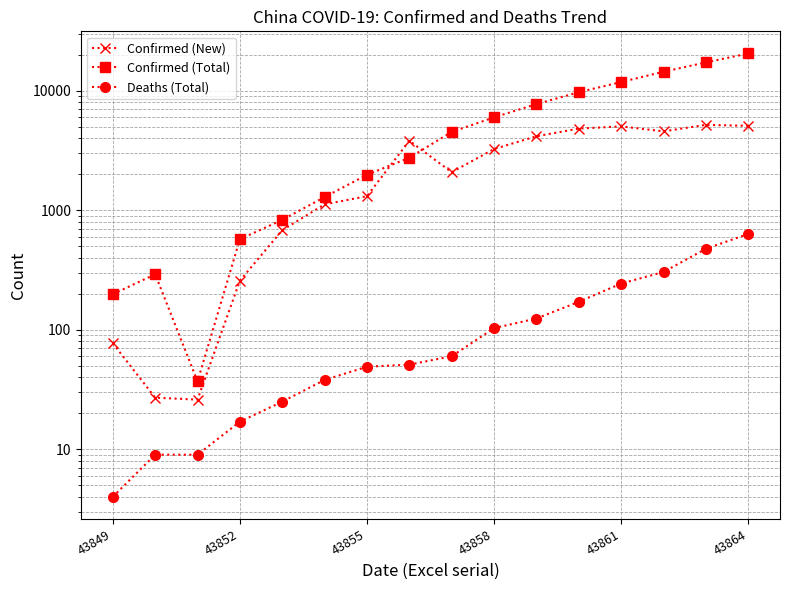

How many data points in Confirmed (New) are above 3248?

7